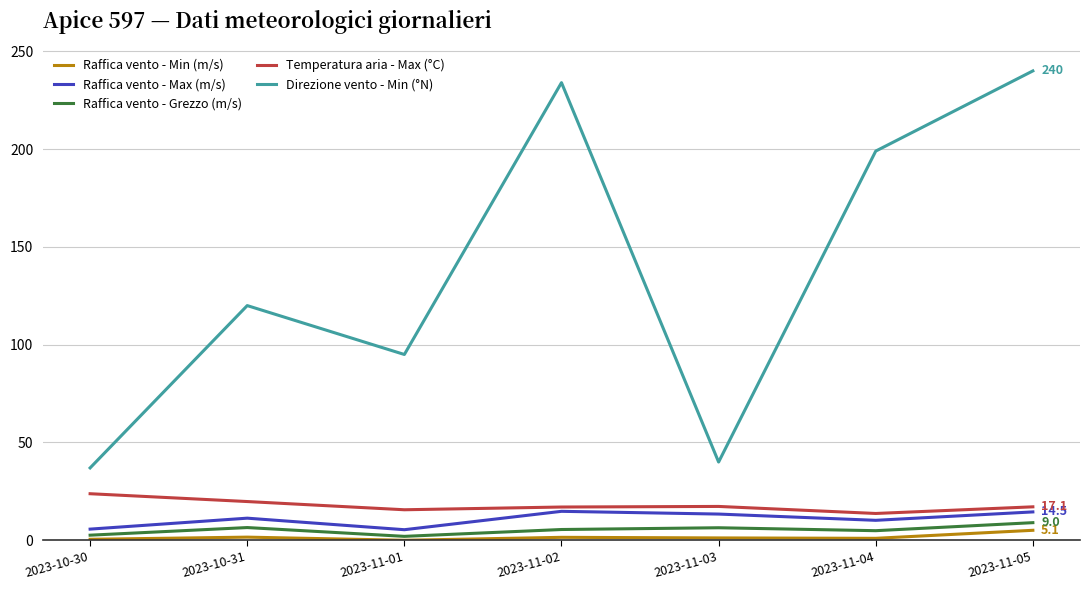

True or false: Raffica vento - Grezzo (m/s) and Direzione vento - Min (°N) intersect in this chart.

False